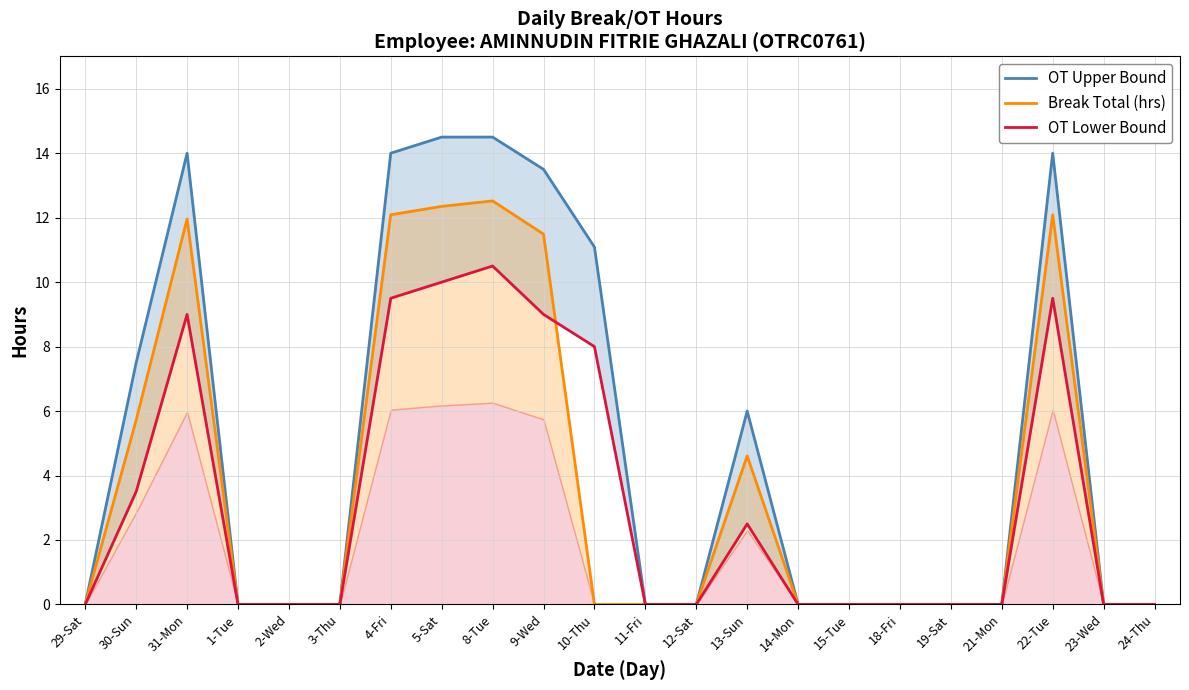

What is the label of the 19th point from the right?

1-Tue